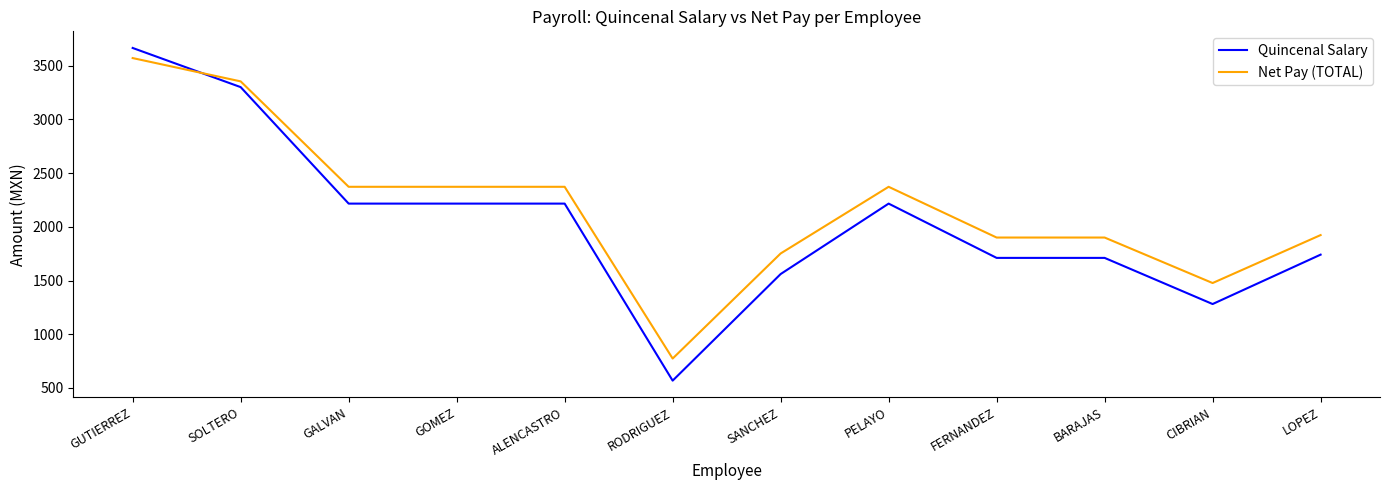

Reading left to right, what are all the values shown in this chart?

Quincenal Salary: 3664.5	3300.0	2215.8	2215.8	2215.8	568.0	1560.1	2215.8	1710.5	1710.5	1281.0	1740.7
Net Pay (TOTAL): 3570.4	3353.5	2372.2	2372.2	2372.2	773.6	1751.7	2372.2	1900.0	1900.0	1476.5	1922.9